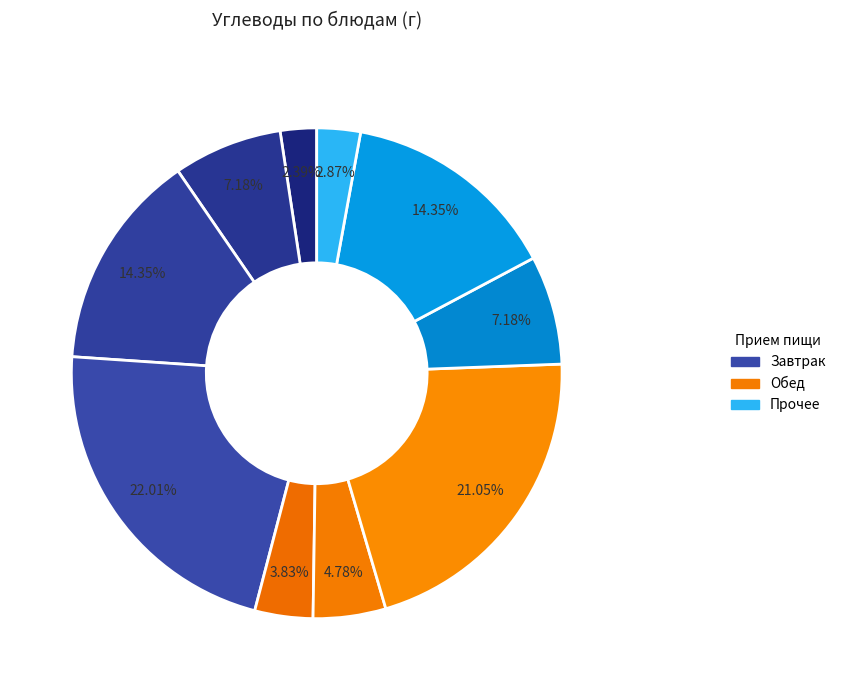

How many slices are in this pie chart?

10